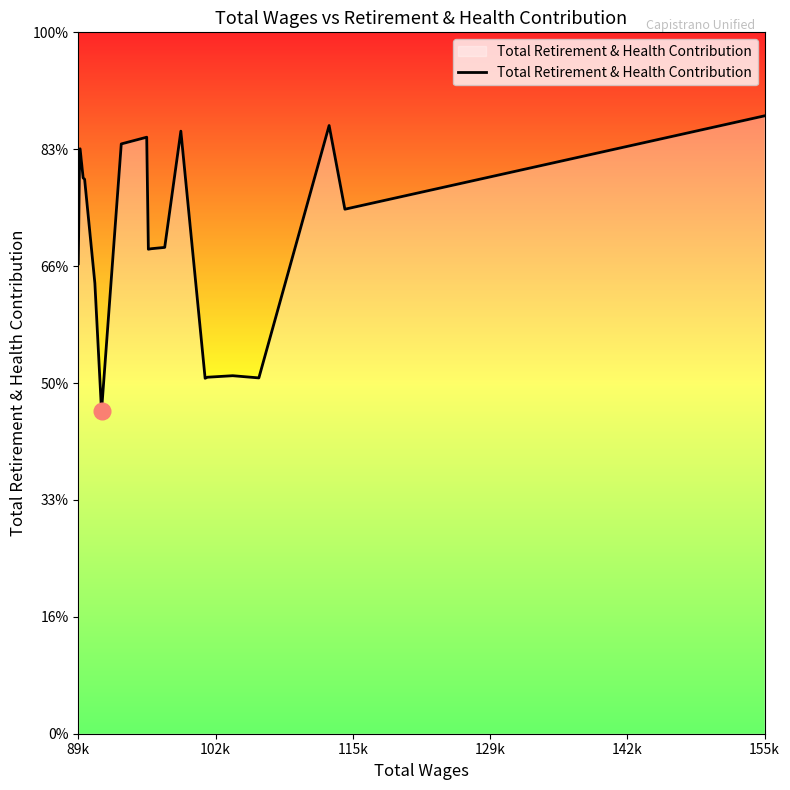

Does the chart have visible grid lines?

No